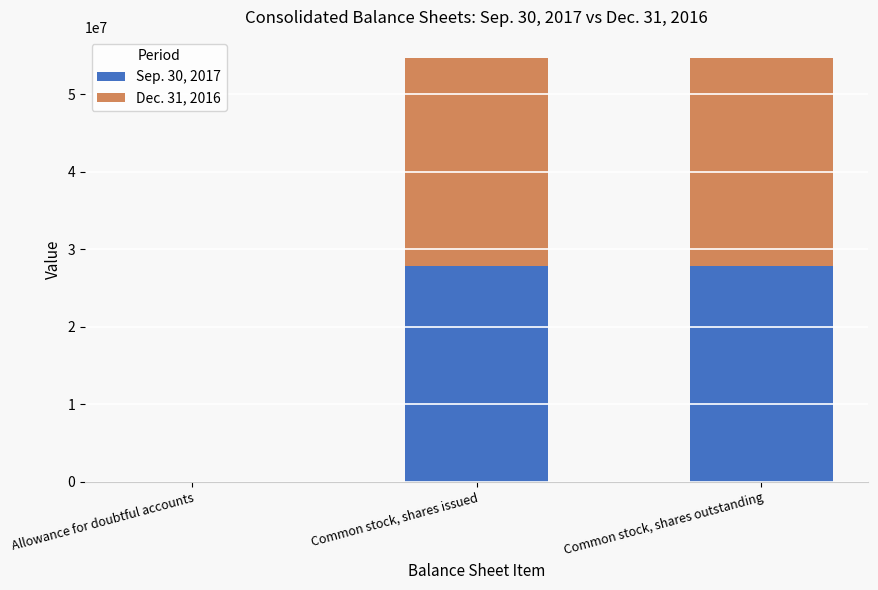

Reading right to left, transcribe the values for Sep. 30, 2017.

Common stock, shares outstanding=27826524	Common stock, shares issued=27826524	Allowance for doubtful accounts=575